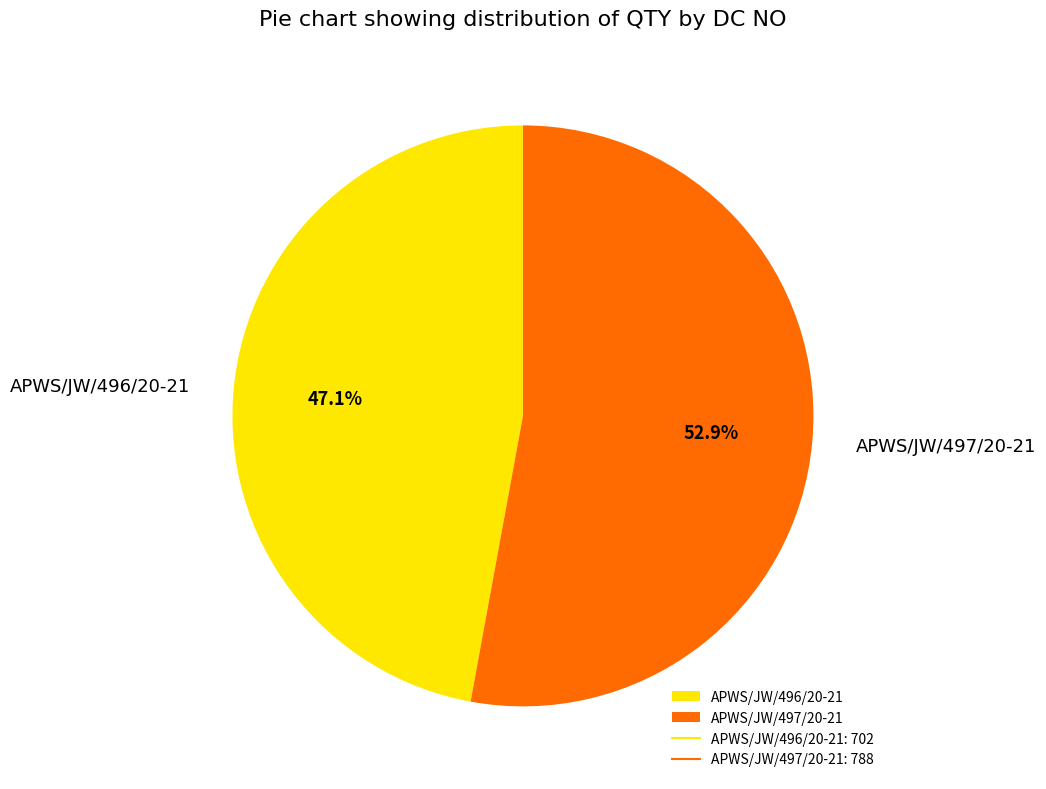

What percentage is the APWS/JW/497/20-21 slice, to the nearest percent?

53%